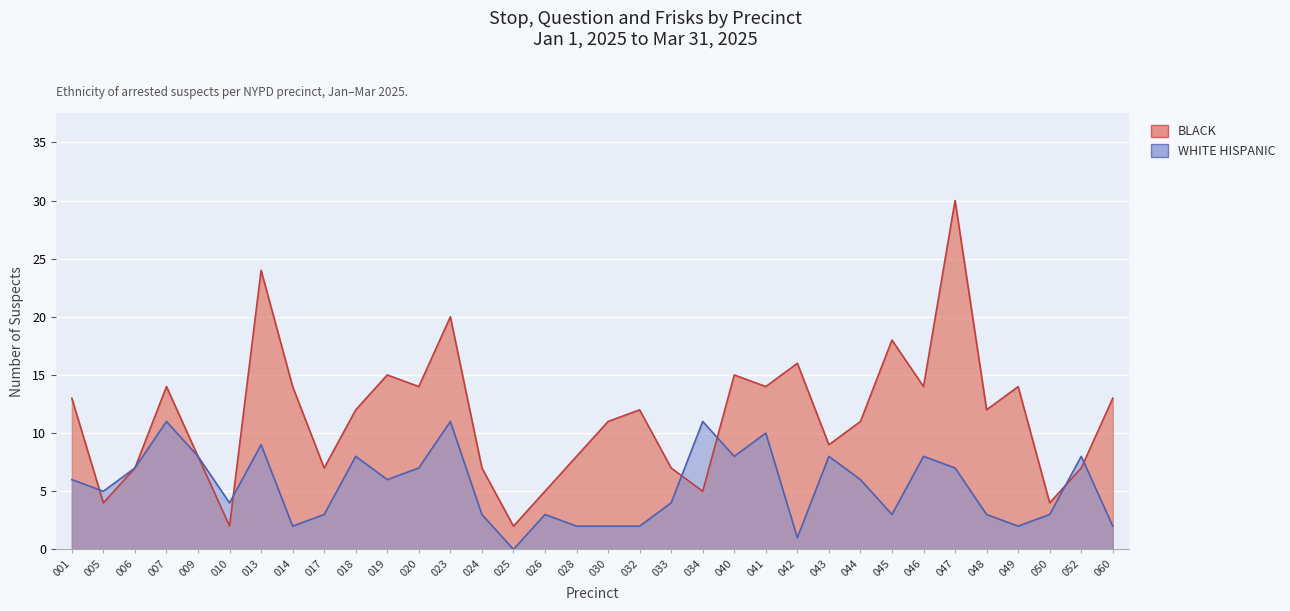

Reading left to right, transcribe all the data shown in this chart.

BLACK: 13	4	7	14	8	2	24	14	7	12	15	14	20	7	2	5	8	11	12	7	5	15	14	16	9	11	18	14	30	12	14	4	7	13
WHITE HISPANIC: 6	5	7	11	8	4	9	2	3	8	6	7	11	3	0	3	2	2	2	4	11	8	10	1	8	6	3	8	7	3	2	3	8	2